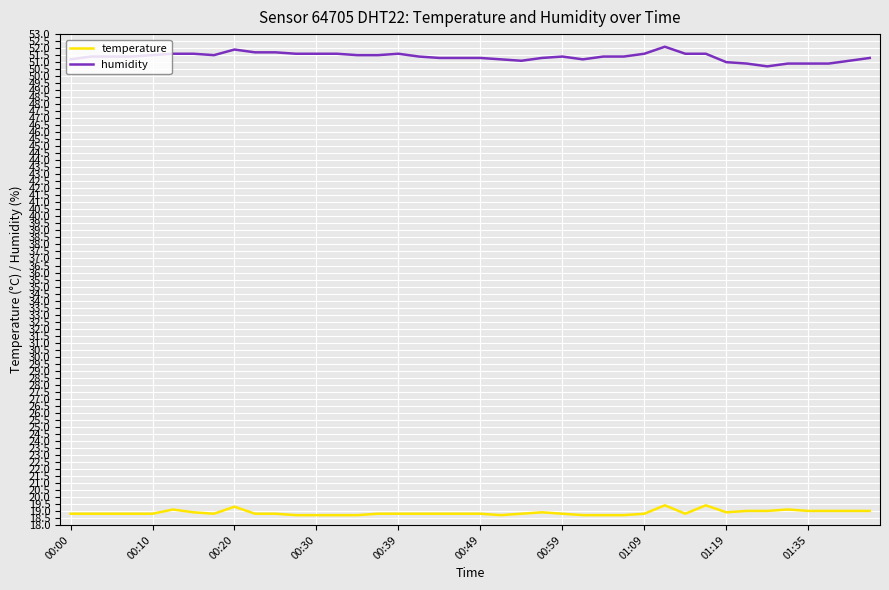

At how many categories does at least one series exceed 19?

40